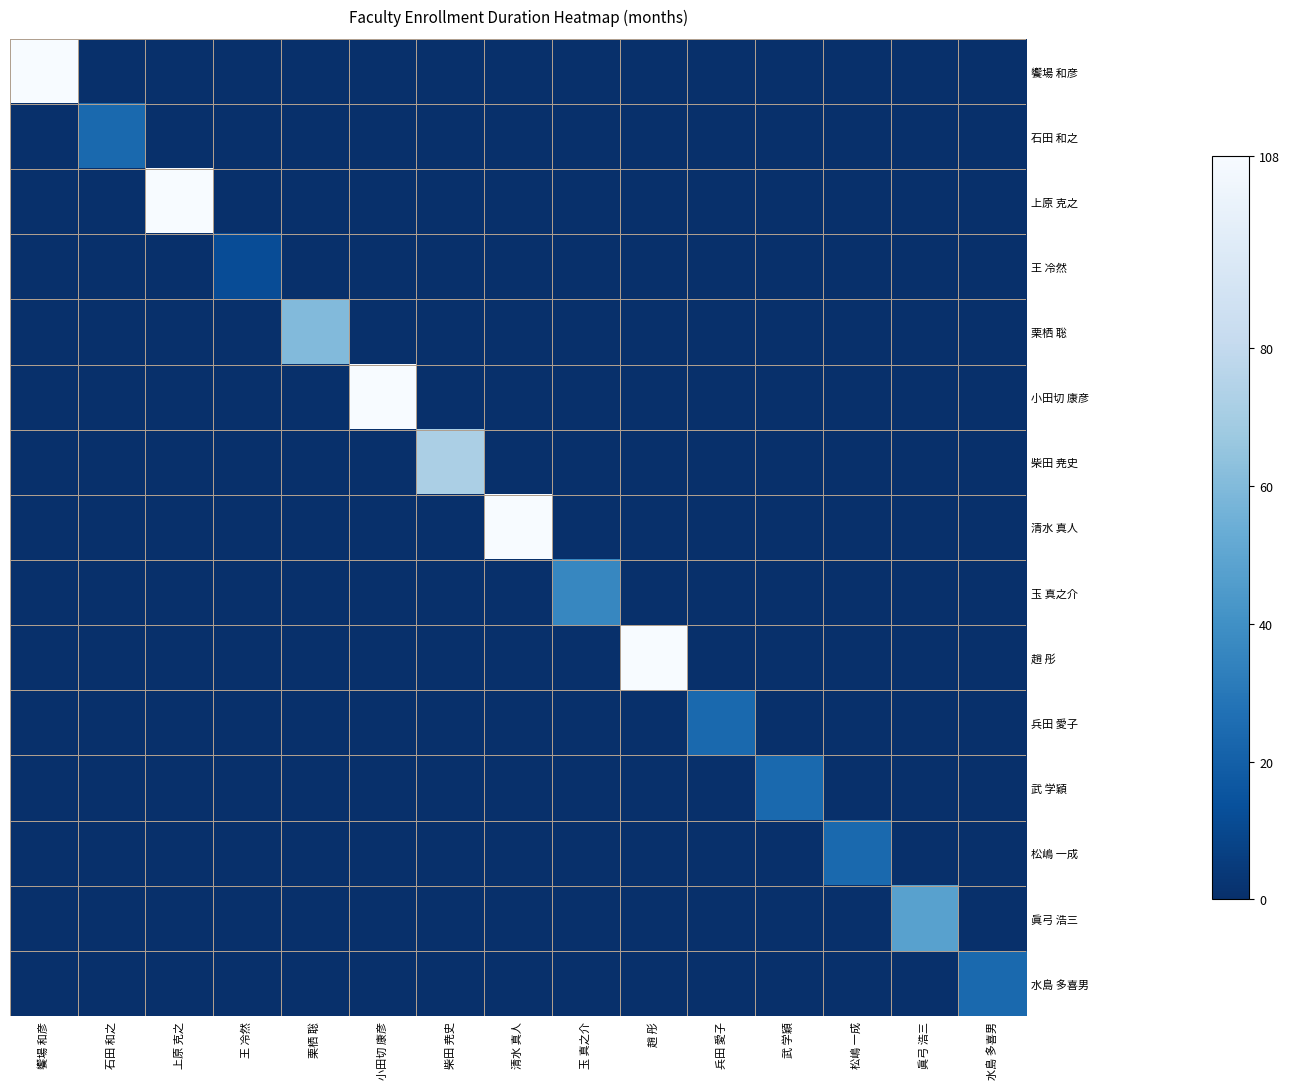

At which category is the sum across all series the highest?

饗場 和彦